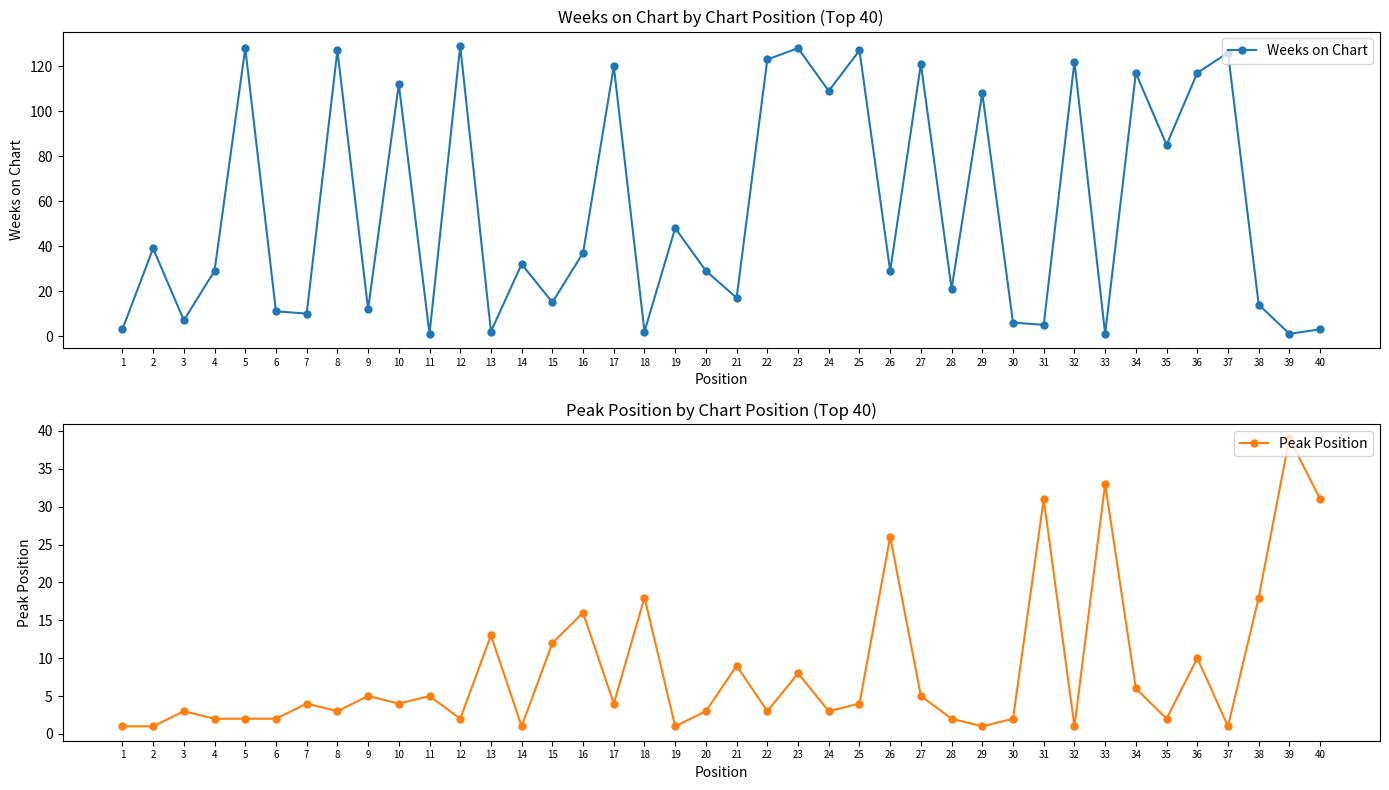

What is the difference between the maximum and minimum values in the Peak Position series?

38